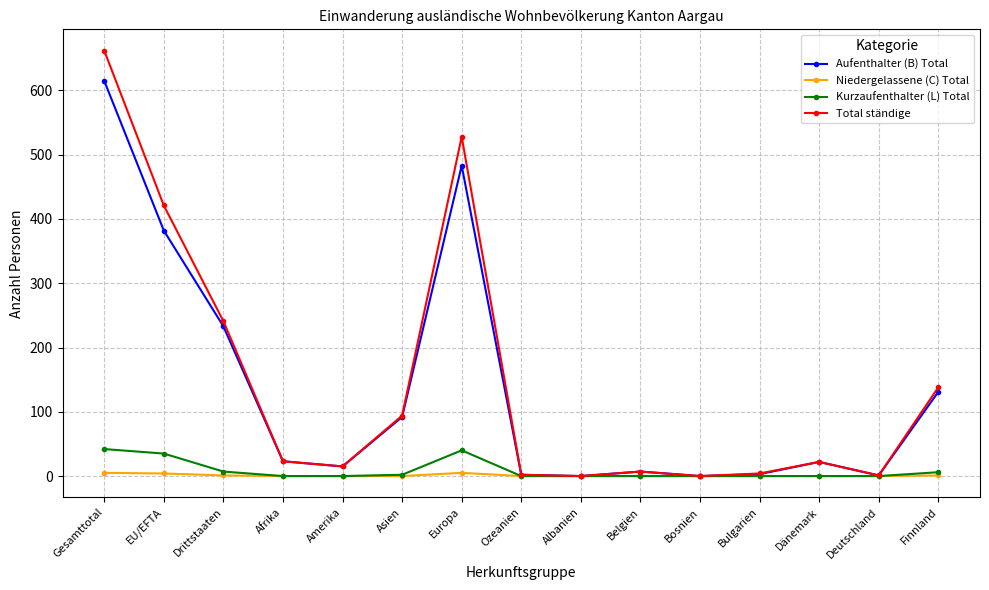

What is the sum of the Aufenthalter (B) Total values at Drittstaaten and Albanien?

233